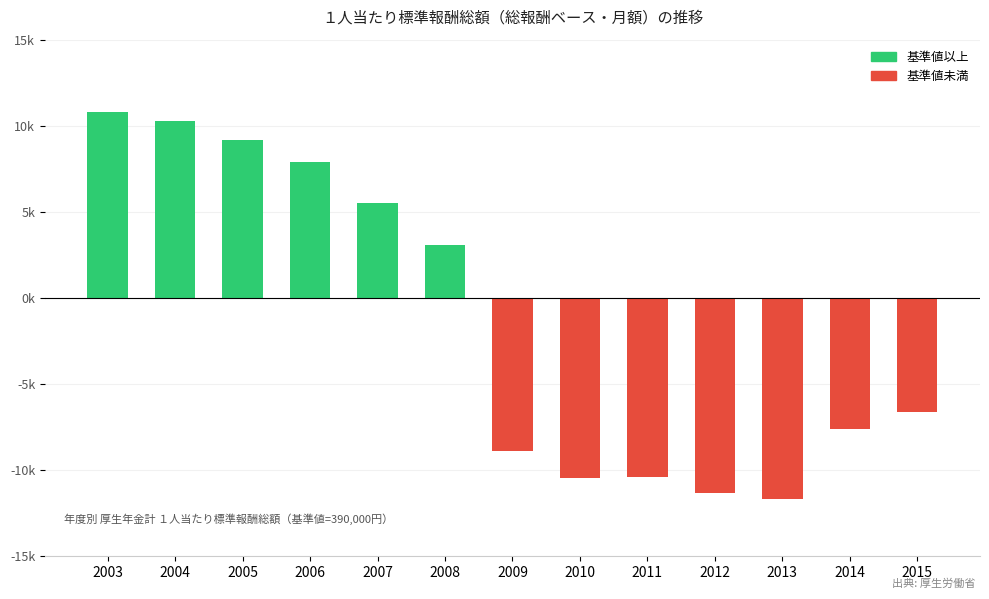

Read the value at 2014, to the nearest 100.

-7600